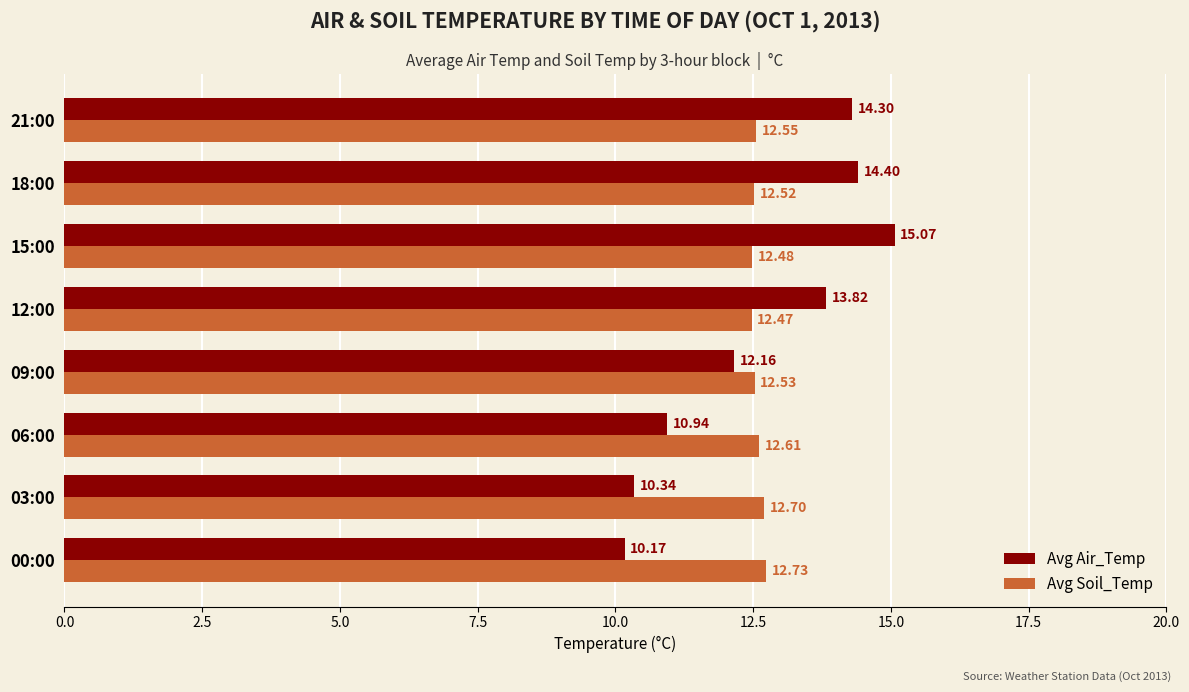

Which category has the highest value in the Avg Air_Temp series?

15:00